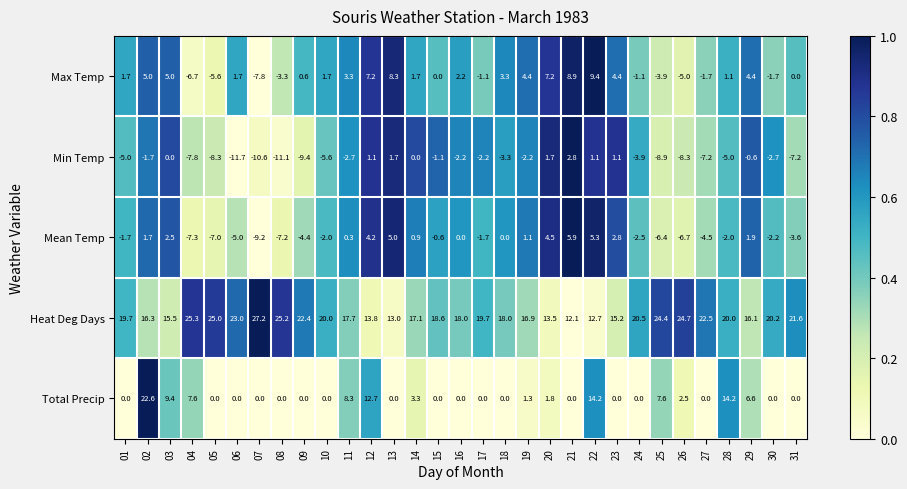

What is the sum of the Min Temp values at 13 and 12?

2.8